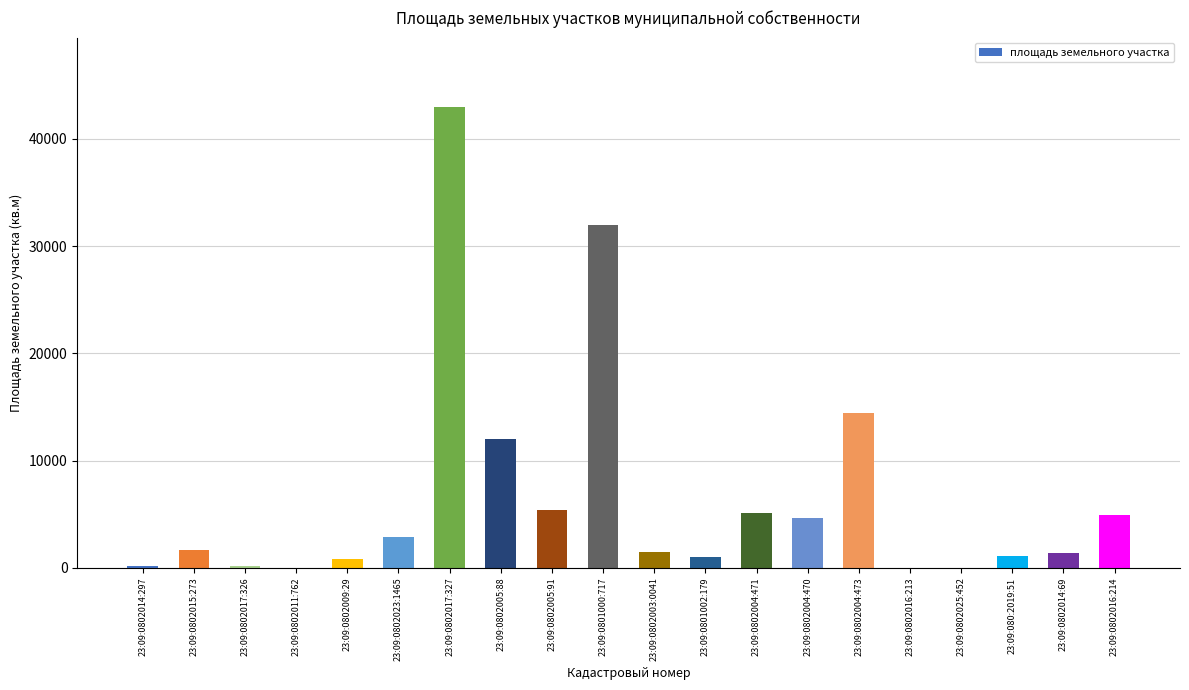

True or false: the data shows 20256 at 23:09:0802004:473.

False